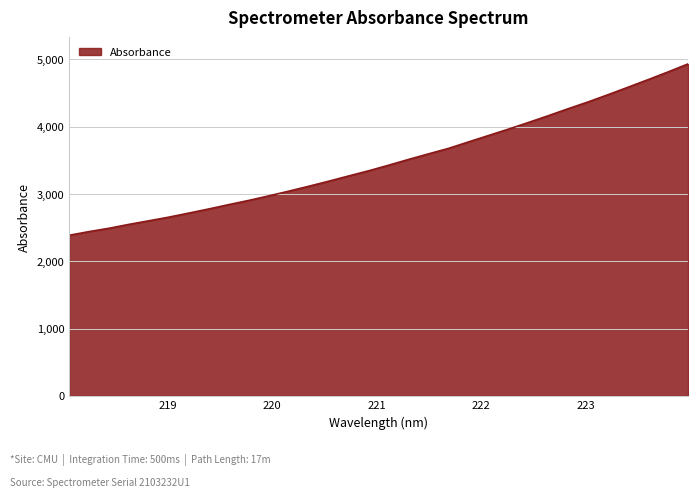

What is the difference between the maximum and minimum values?

2547.2